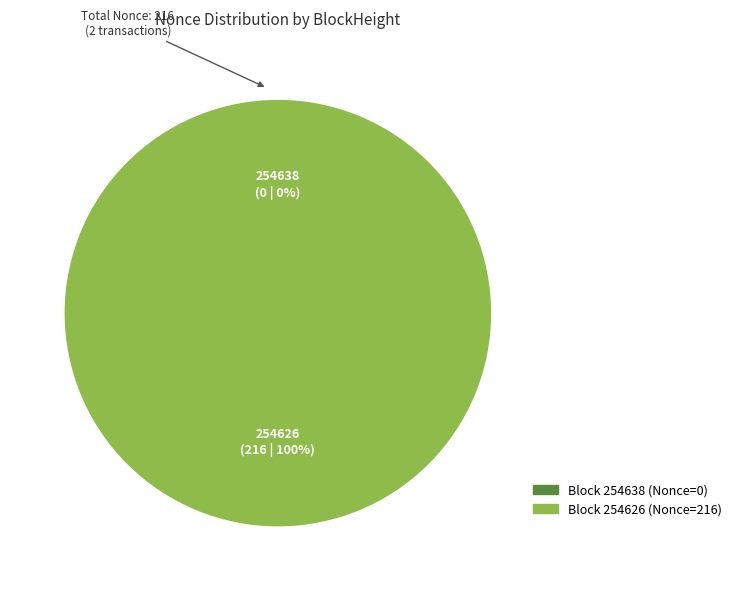

How many segments does this pie chart have?

2